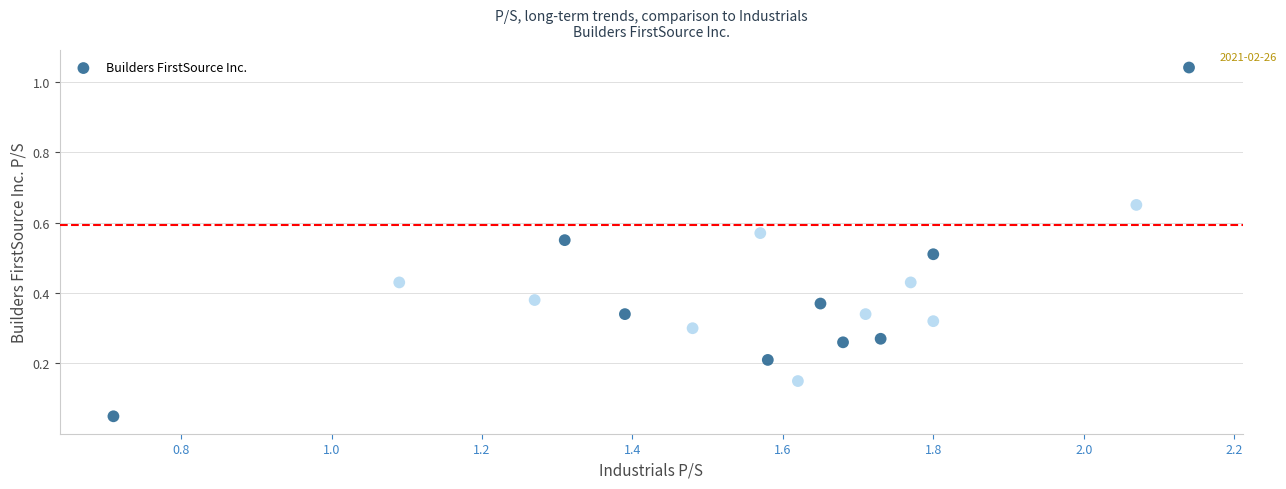

What is the range of X values (max minus min)?

1.4